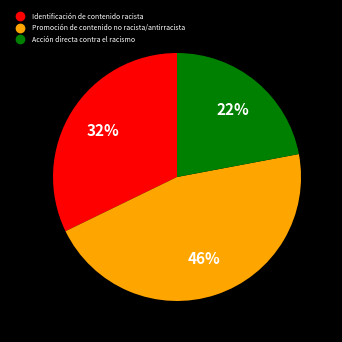

Combined, do Acción directa contra el racismo and Identificación de contenido racista account for over 50%?

Yes